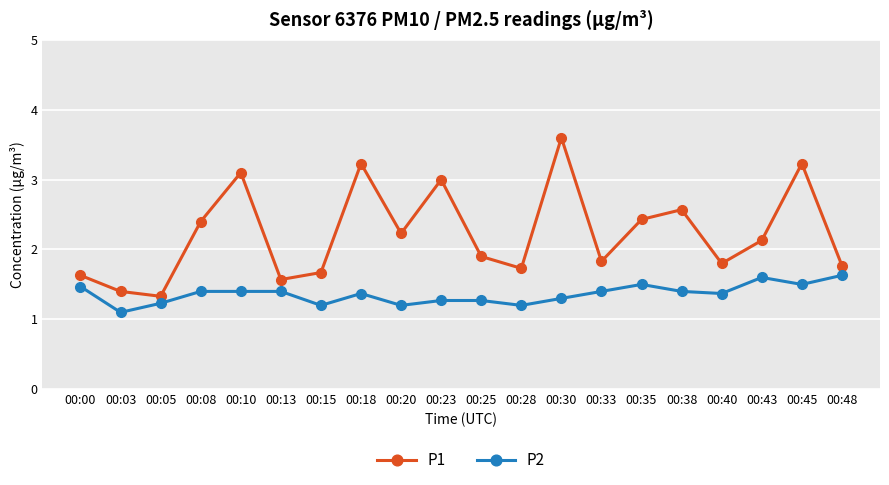

True or false: P1 has a value of 1.8 at 00:05.

False